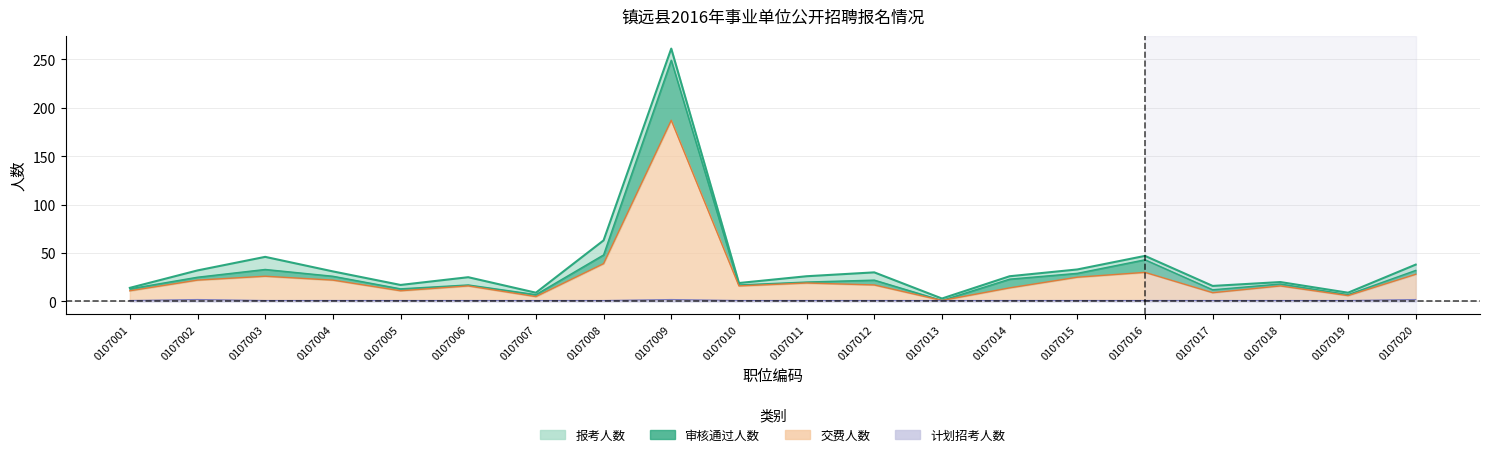

At which label is 审核通过人数 closest to 125?

0107008